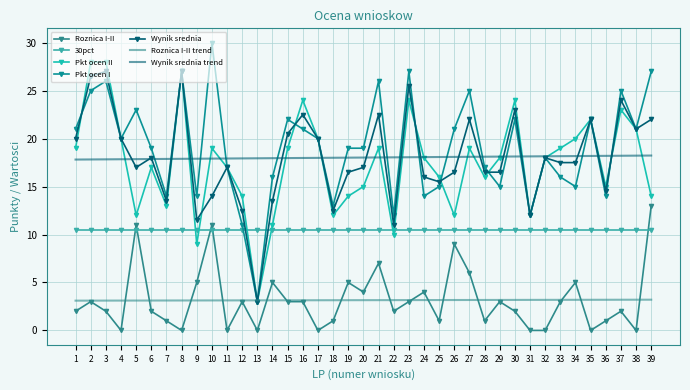

Where is Pkt ocen II nearest to the value 15?

20